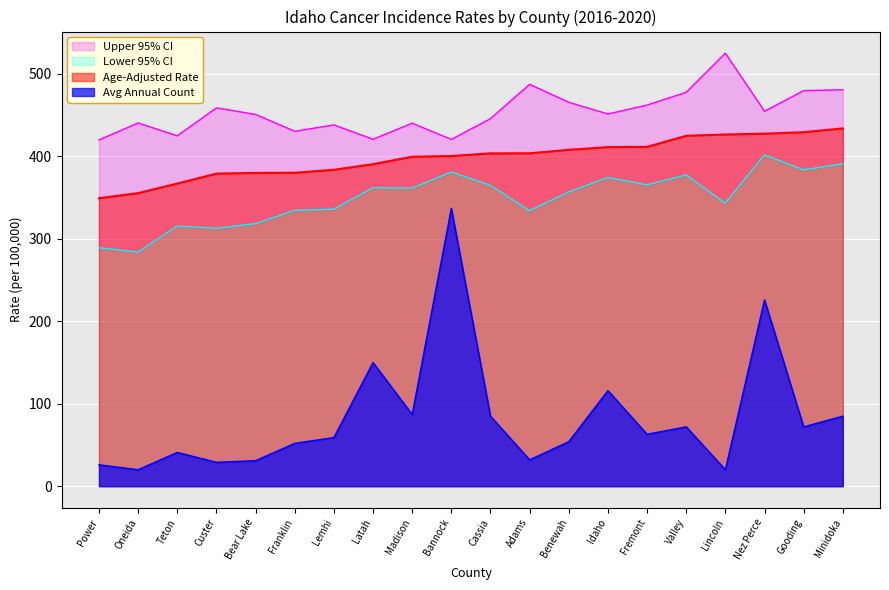

Is the value of Age-Adjusted Rate at Bannock greater than the value of Upper 95% CI at Teton?

No